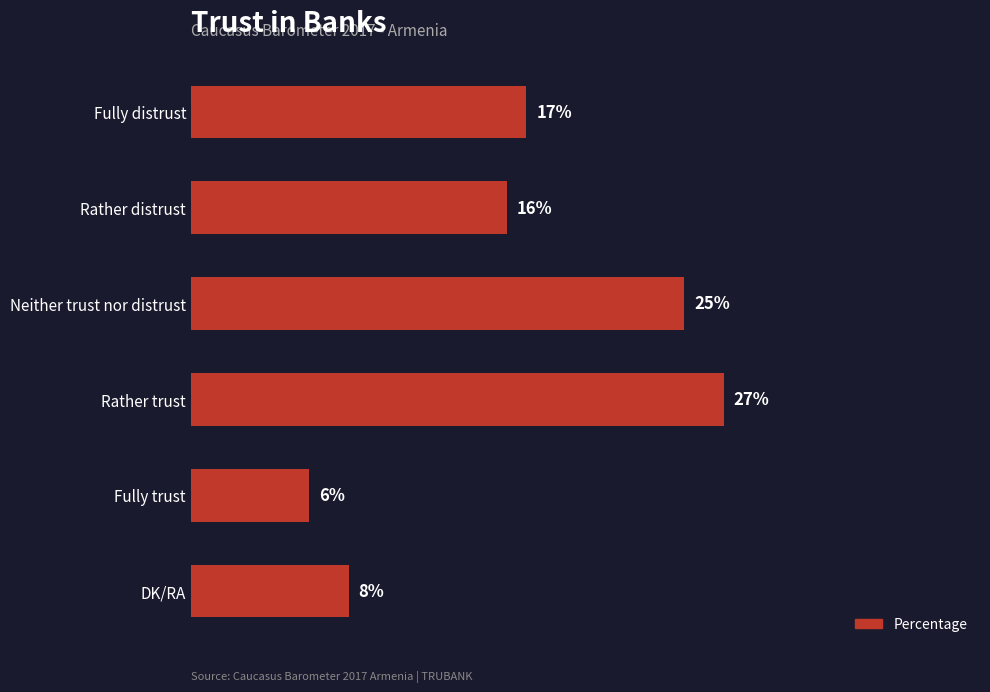

Rank the categories by value from highest to lowest.

Rather trust, Neither trust nor distrust, Fully distrust, Rather distrust, DK/RA, Fully trust